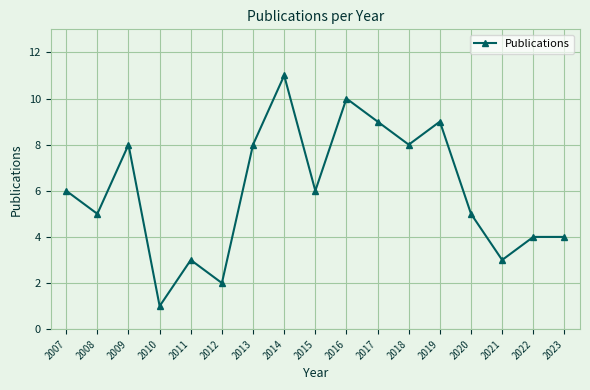

Is it true that the value at 2016 is 10?

True